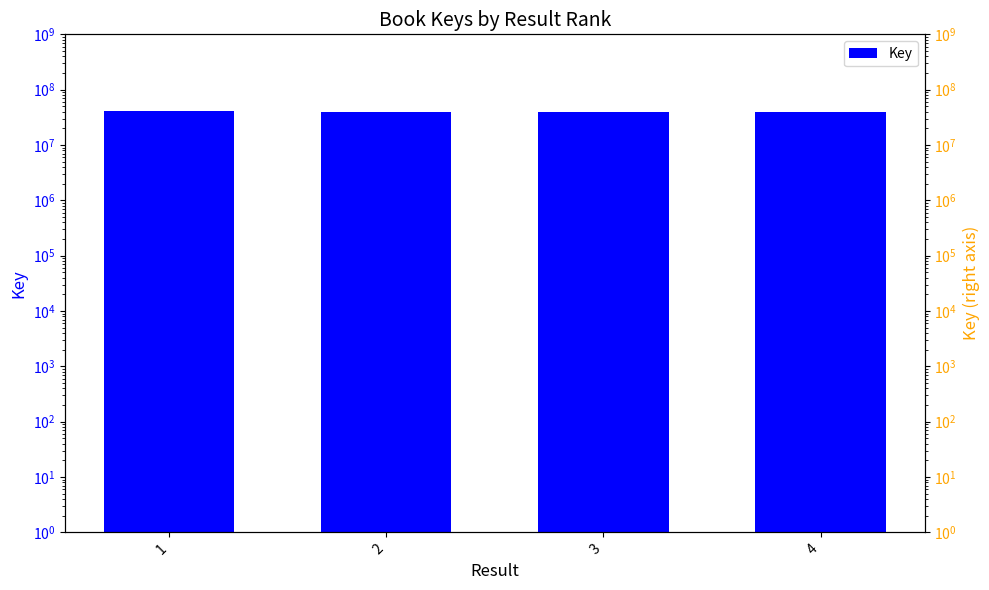

Reading left to right, transcribe all the data shown in this chart.

40753700	38978649	38978193	38977398